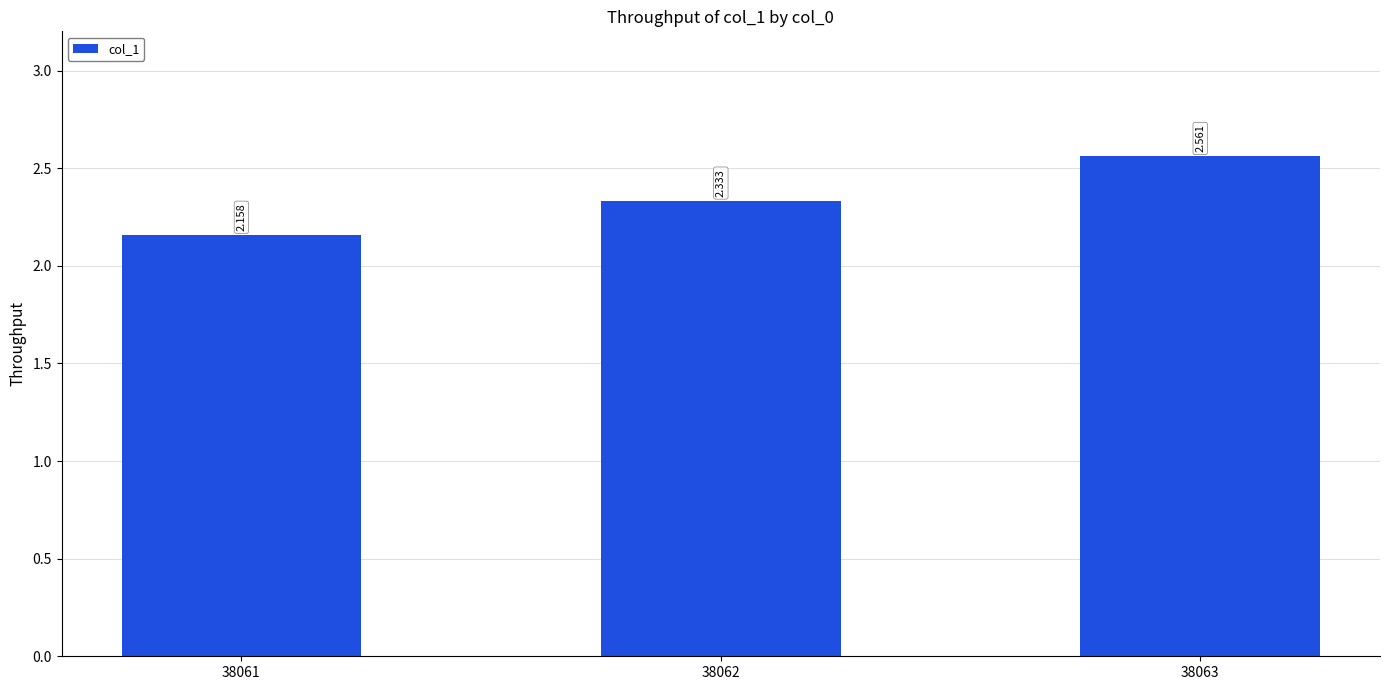

What is the difference between the values at 38062 and 38061?

0.2